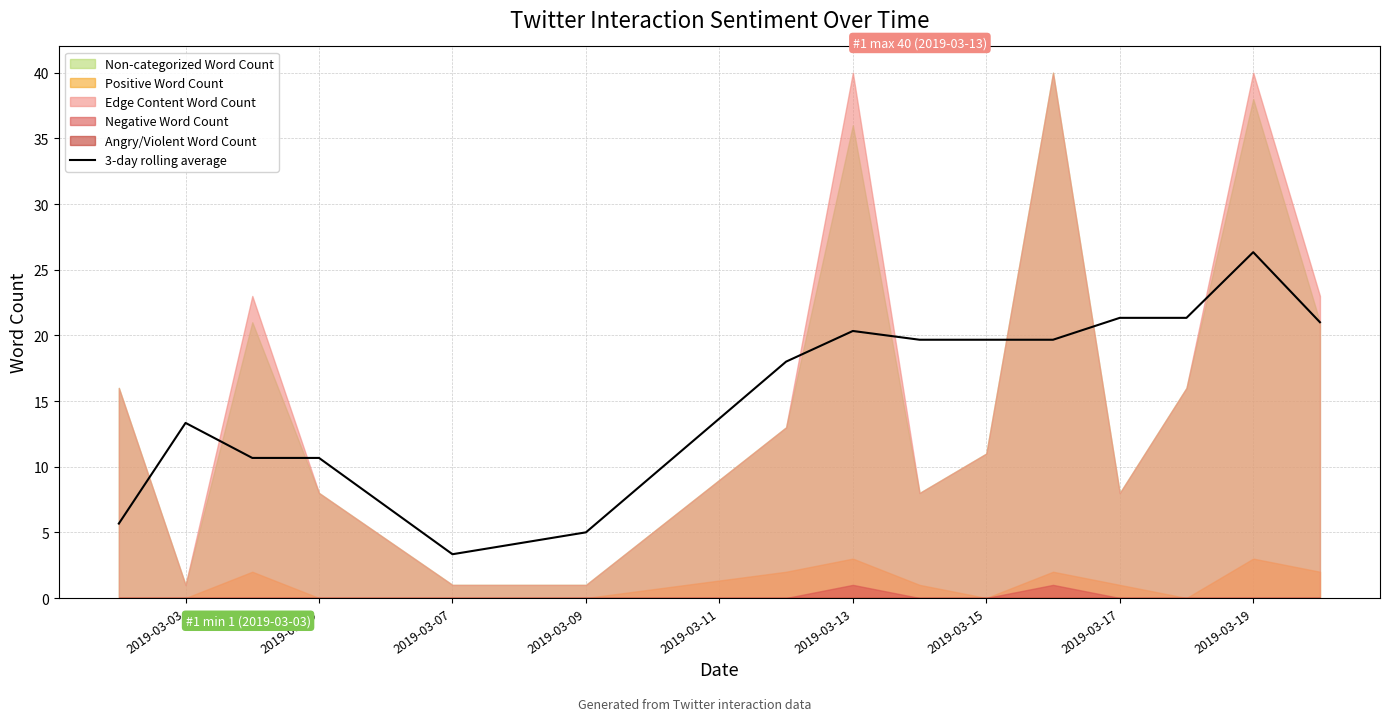

What is the maximum value for 3-day rolling average?

26.3